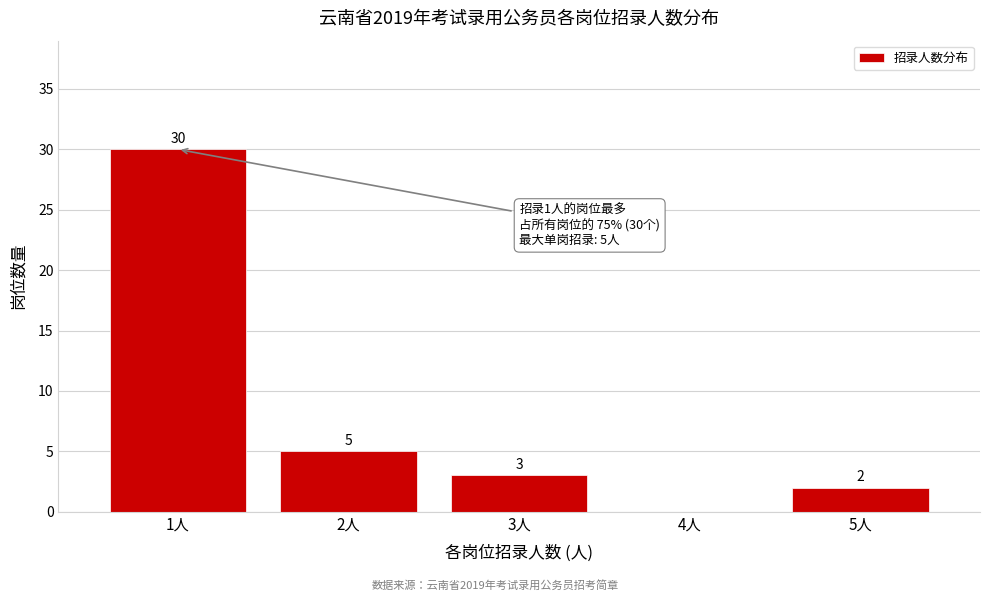

Reading right to left, transcribe all the data shown in this chart.

5人=2	4人=0	3人=3	2人=5	1人=30